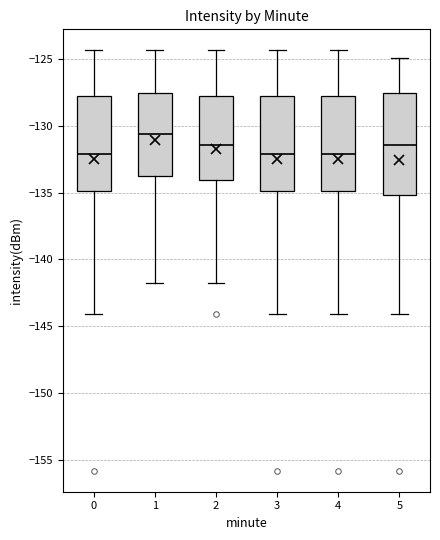

Reading left to right, read every box against the y-axis: the position of its median line, the range the box covers, and the ends of its whiskers. The values are not printed on the chart, so give them approximately, as read against the axis.

0: median -132.0, box -135.0 to -128.0, whiskers -144.0 to -124.5
1: median -130.5, box -134.0 to -127.5, whiskers -142.0 to -124.5
2: median -131.5, box -134.0 to -128.0, whiskers -142.0 to -124.5
3: median -132.0, box -135.0 to -128.0, whiskers -144.0 to -124.5
4: median -132.0, box -135.0 to -128.0, whiskers -144.0 to -124.5
5: median -131.5, box -135.0 to -127.5, whiskers -144.0 to -125.0